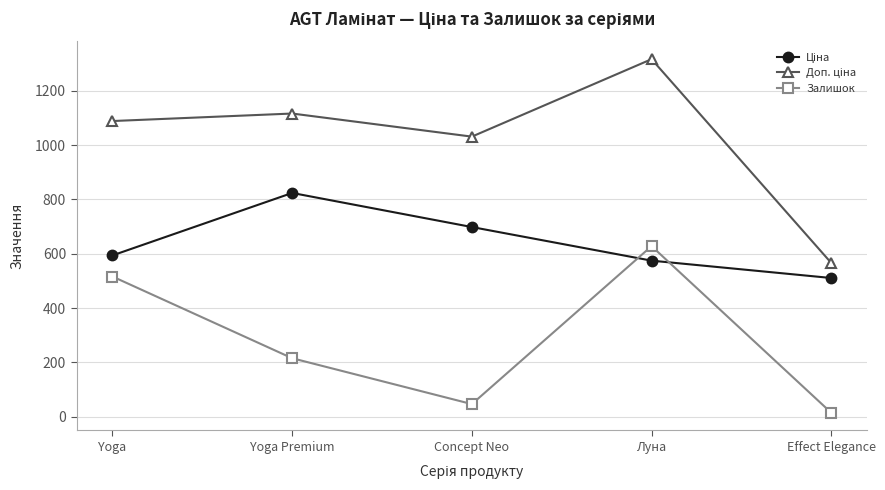

Is it true that Залишок equals 47.2 at Yoga Premium?

False